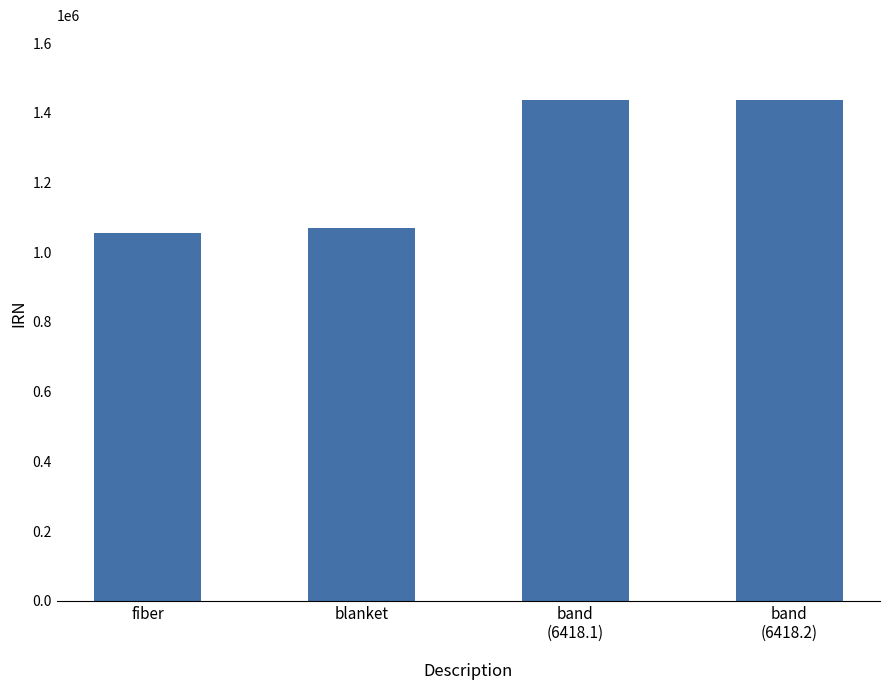

What is the greatest value displayed?

1436472